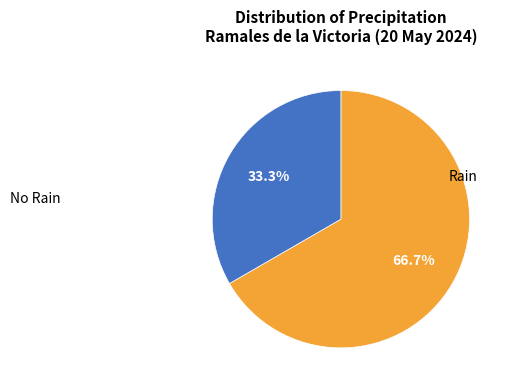

Does any single category account for the majority?

Yes